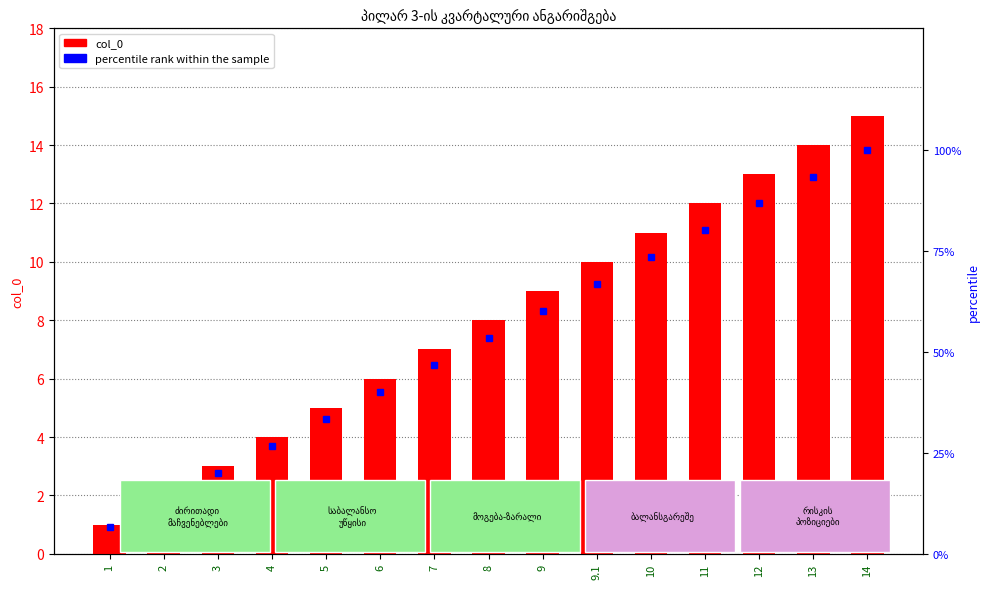

Is the value of percentile rank within the sample at 13 greater than the value of col_0 at 13?

Yes